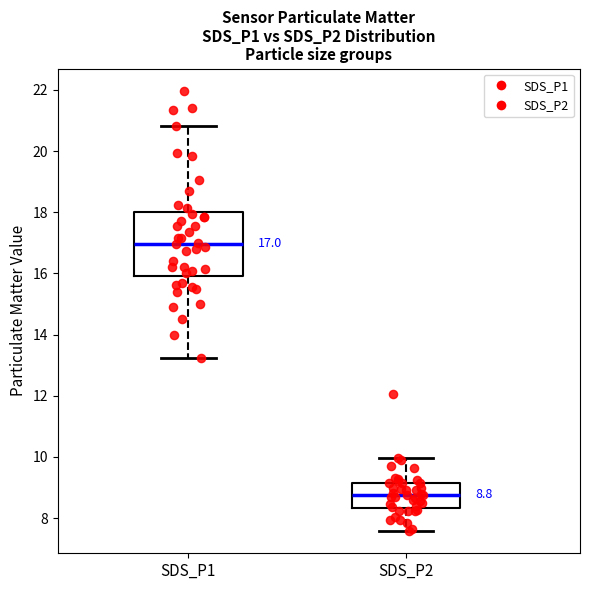

Which box is the tallest, from its lower edge to its upper edge?

SDS_P1